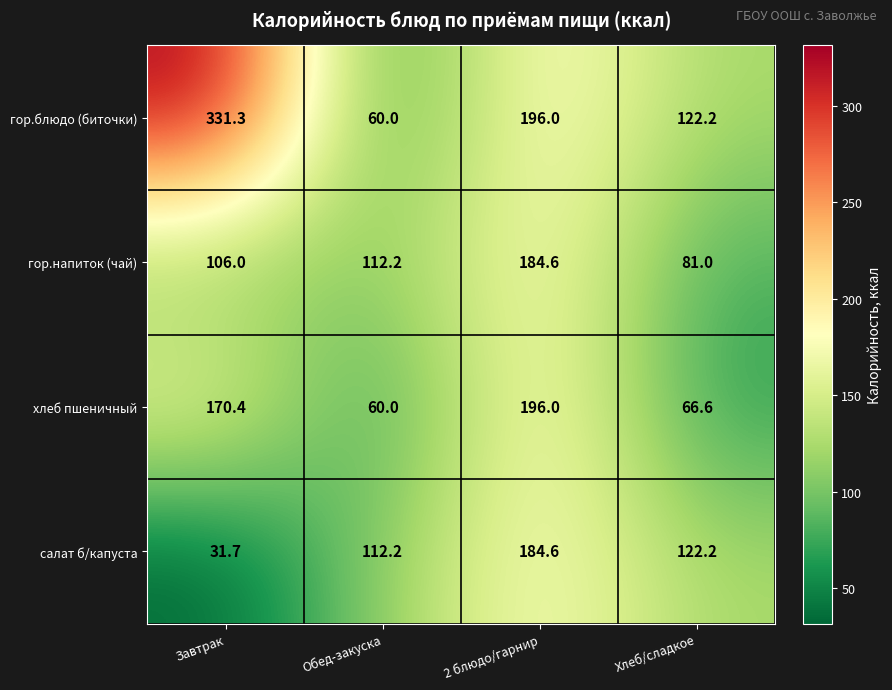

Which category has the lowest value across all series?

Завтрак